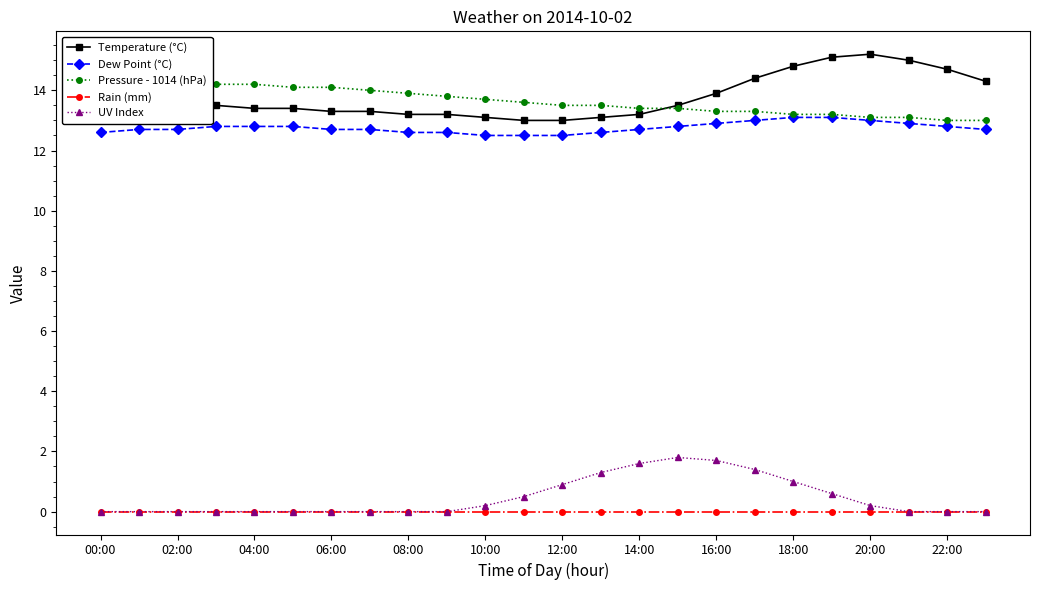

What is the minimum value for Dew Point (°C)?

12.5